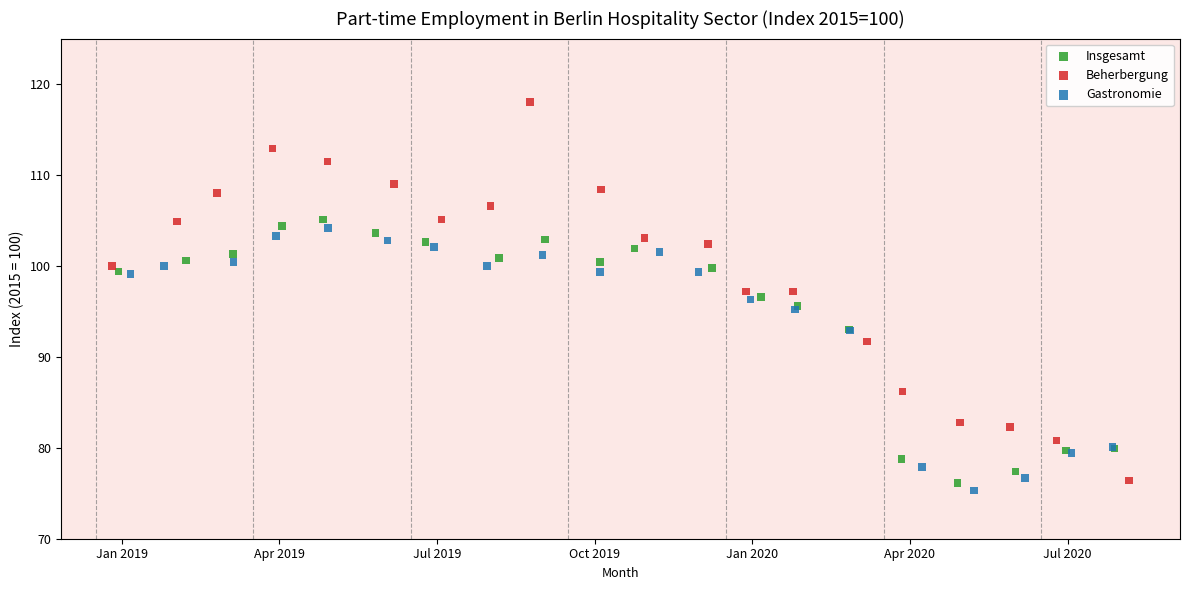

Which series contains the highest Y value?

Beherbergung